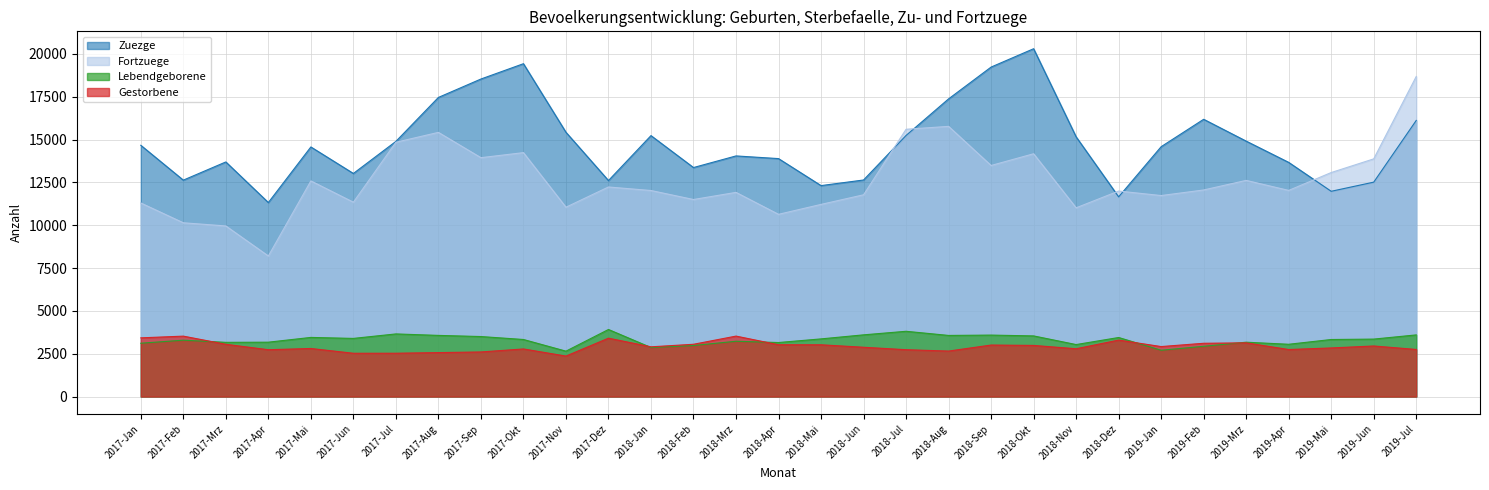

What is the sum of all Fortzuege values?

390564